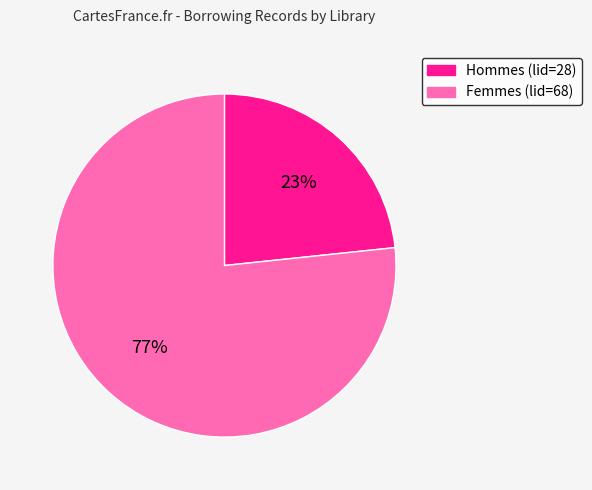

The Hommes (lid=28) slice represents 13% of the pie. True or false?

False